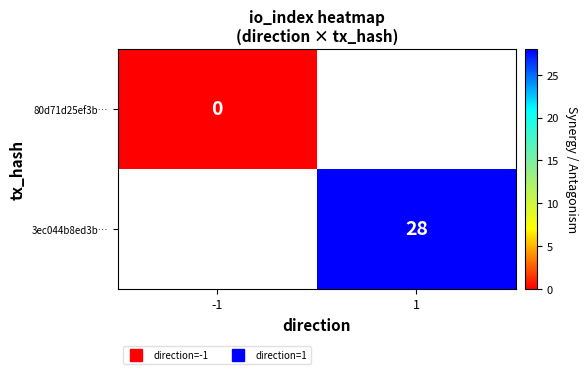

Which category has the highest value across all series?

1